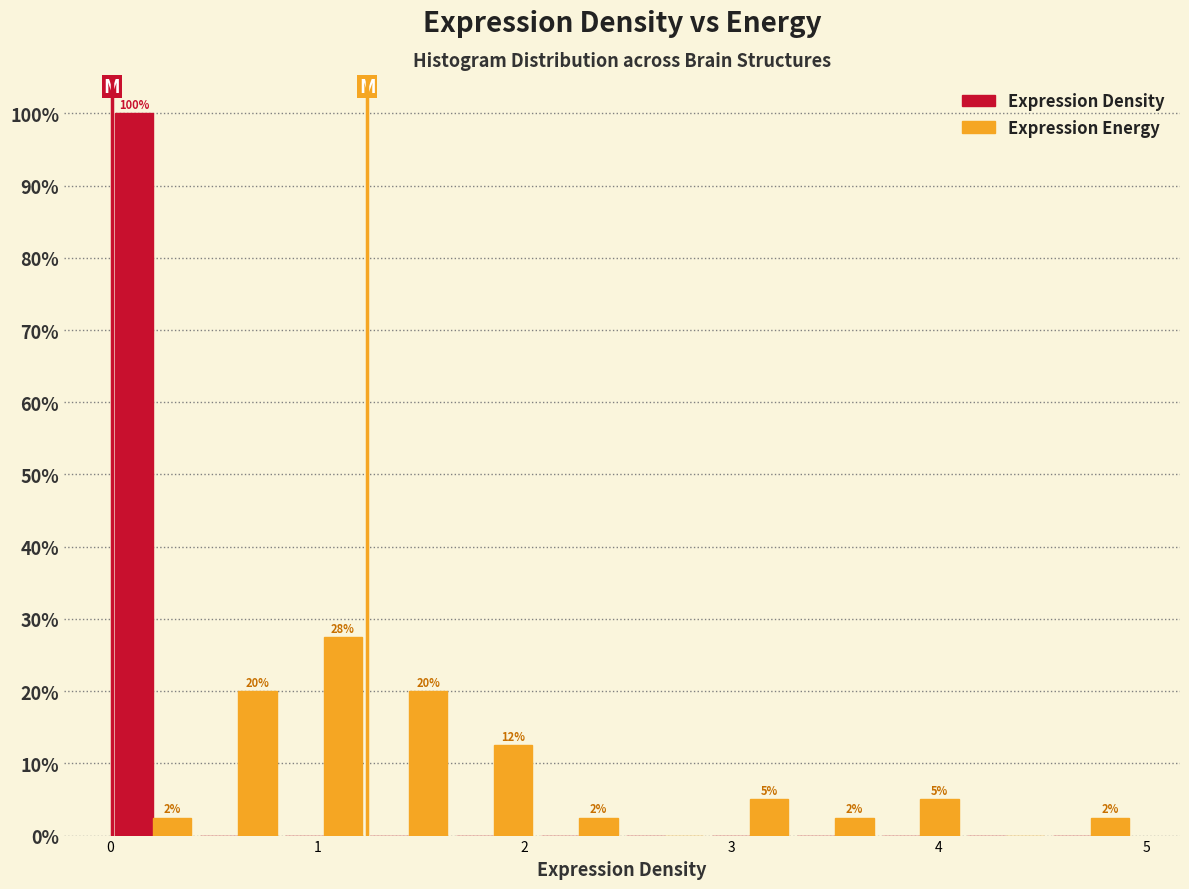

In the Expression Energy series, which range on the x-axis has the tallest bar?

0.8 to 1.2